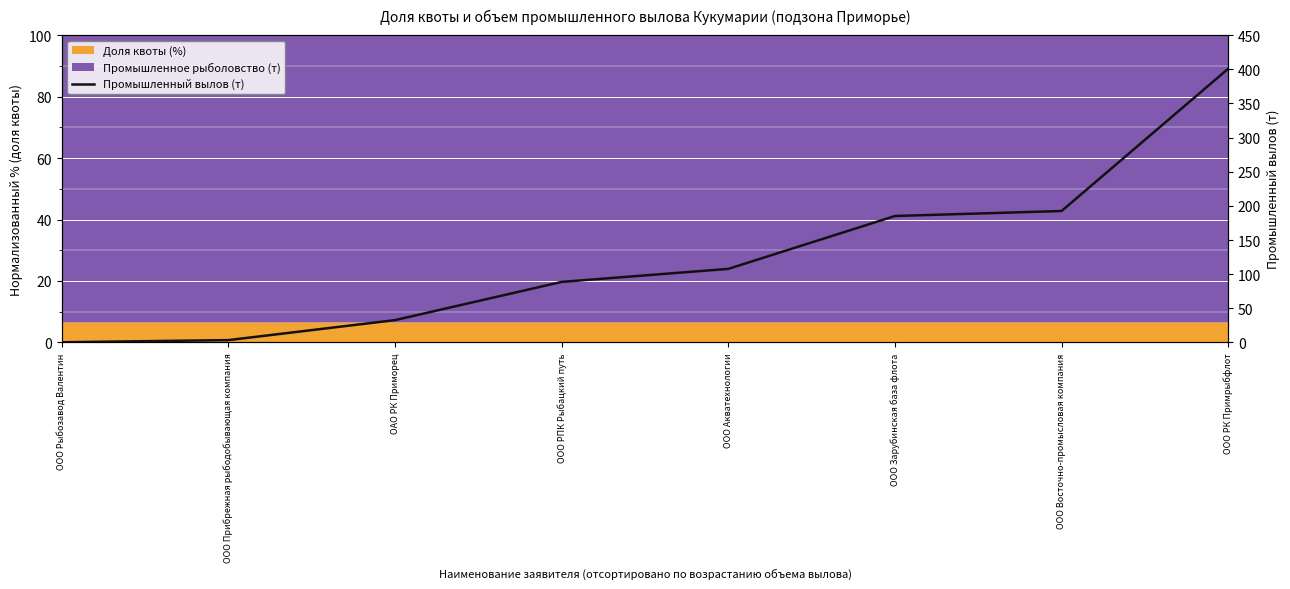

True or false: there are more than 0 points higher than both neighbors.

False